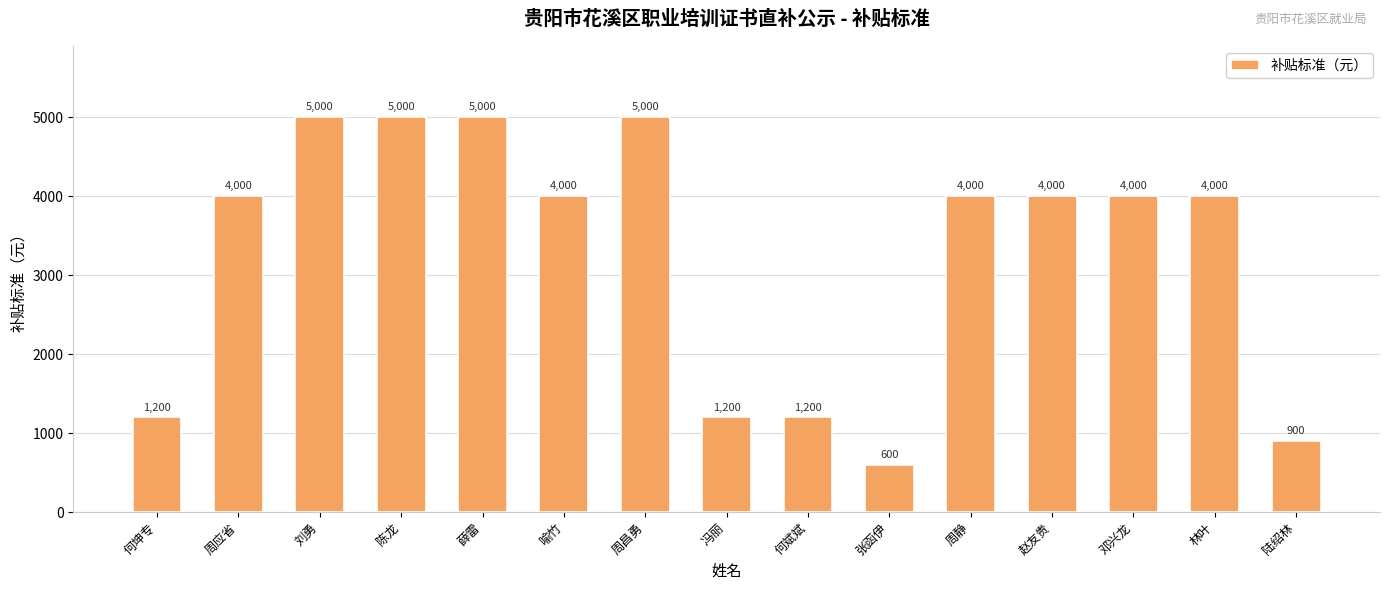

What is the change in value from 赵友贵 to 陆绍林?

-3100